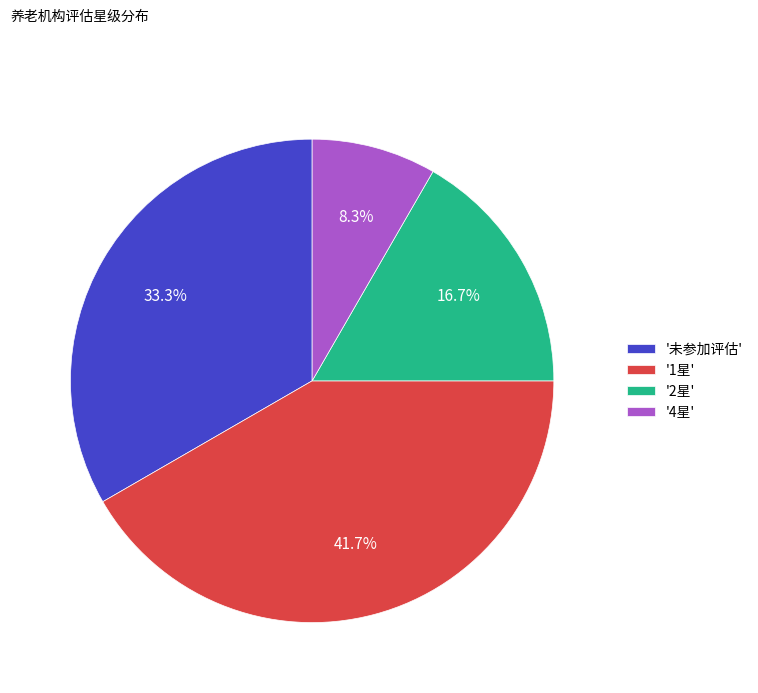

How many segments does this pie chart have?

4